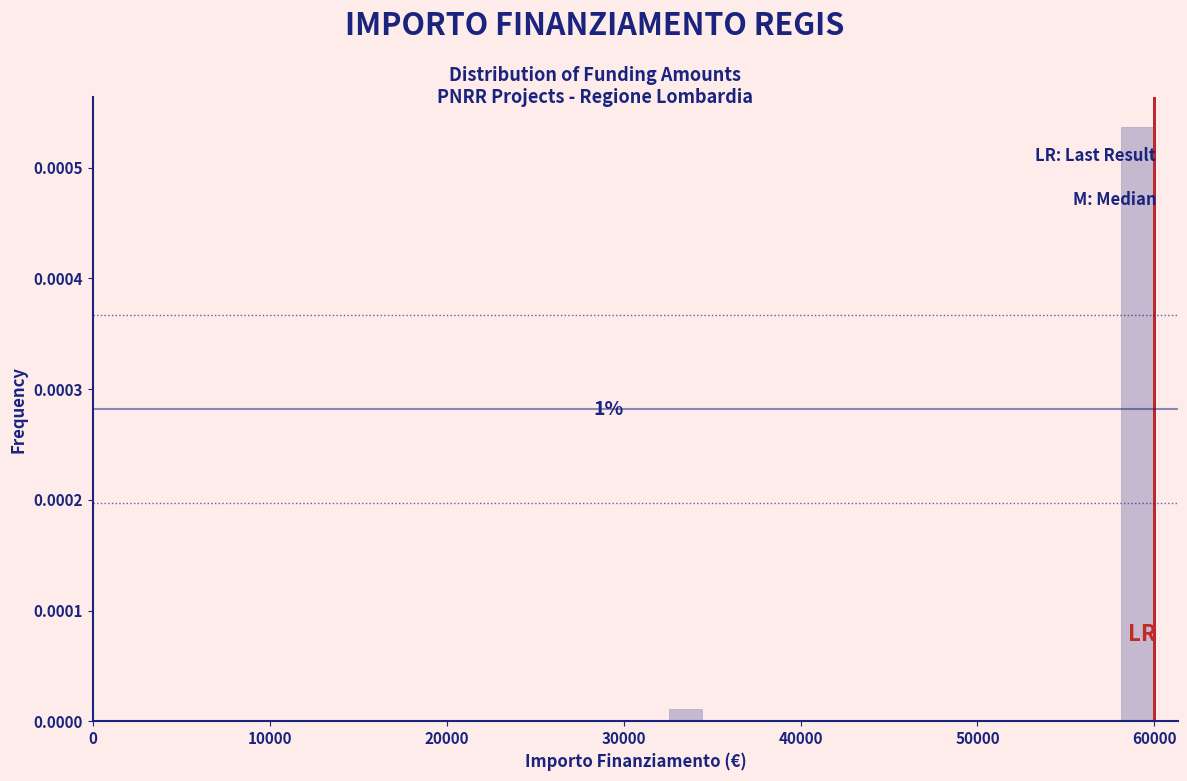

Around what value on the x-axis is the tallest bar? Give the approximate position of its centre, as read against the axis.

59000